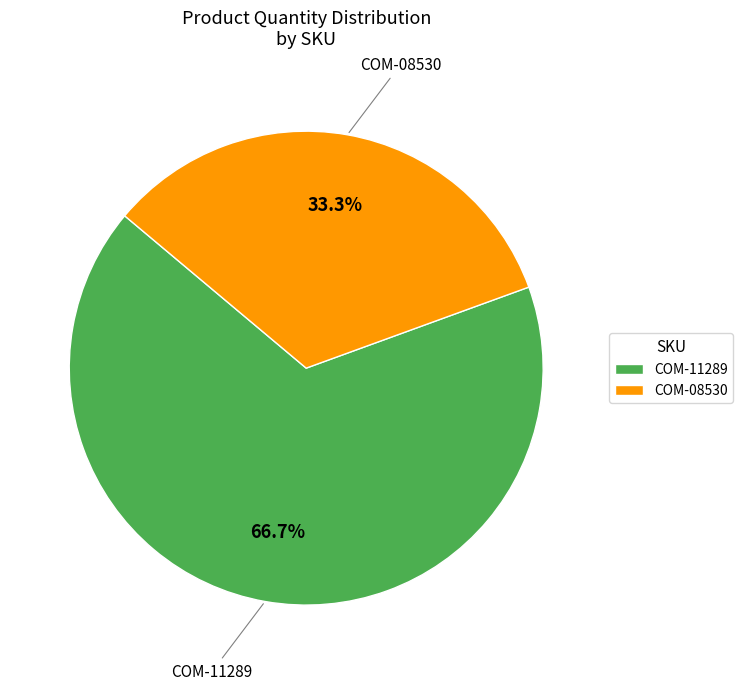

The COM-08530 slice represents 24% of the pie. True or false?

False